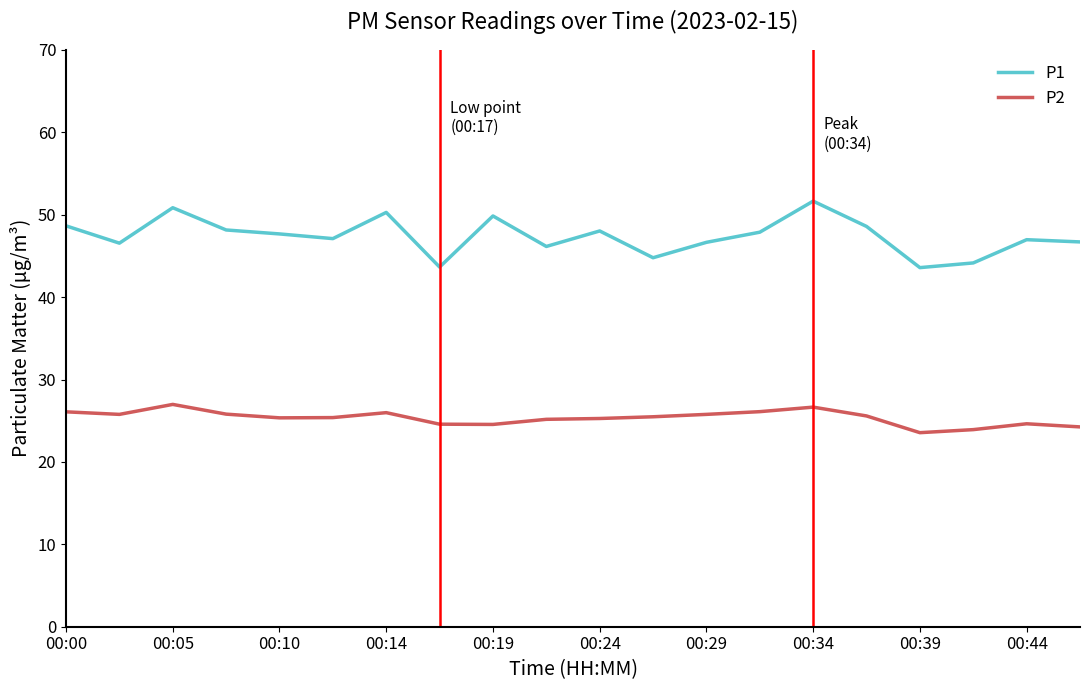

What are all the series names shown in the legend?

P1, P2